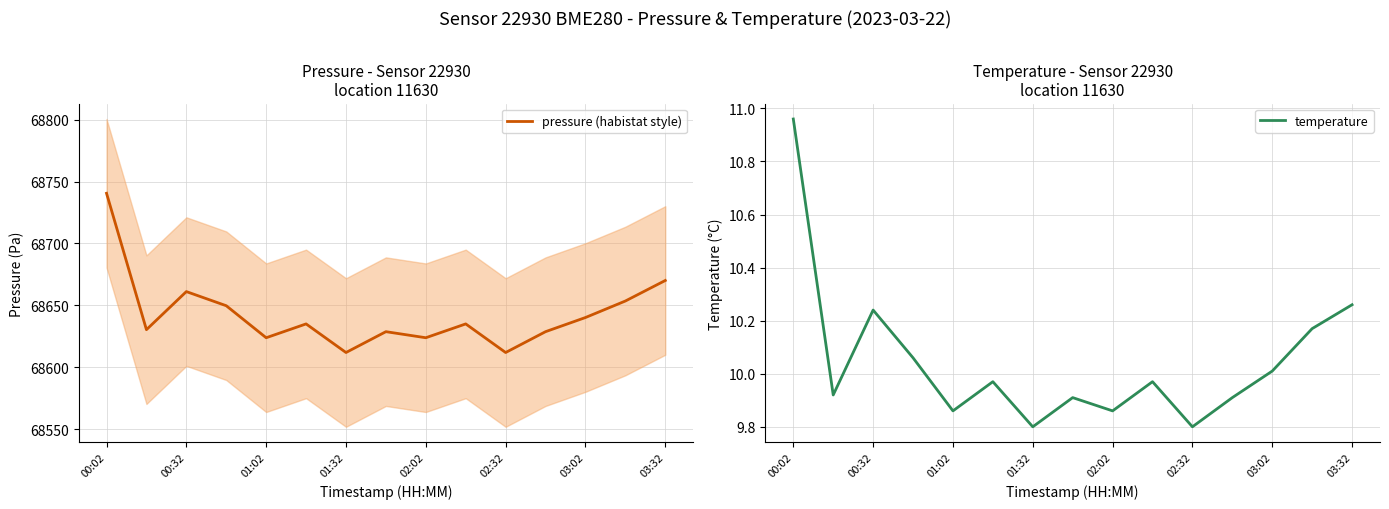

Rank the series by their average value, from lowest to highest.

temperature, pressure (habistat style)